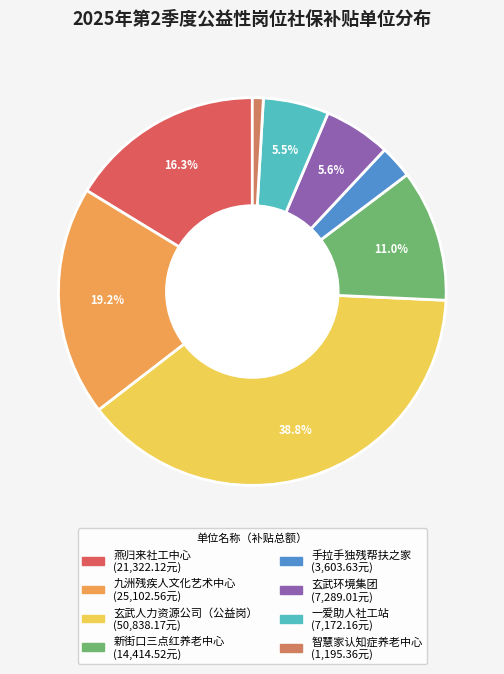

Rank the categories by value from highest to lowest.

南京市玄武人力资源服务有限责任公司（公益岗）, 南京玄武九洲残疾人文化艺术中心, 南京玄武燕归来社会工作发展中心, 南京市玄武区新街口三点红养老服务中心, 南京玄武环境集团有限公司, 南京市玄武一爱助人社会工作服务站, 南京玄武手拉手独残帮扶残疾人之家, 南京市玄武区智慧家认知症养老服务中心